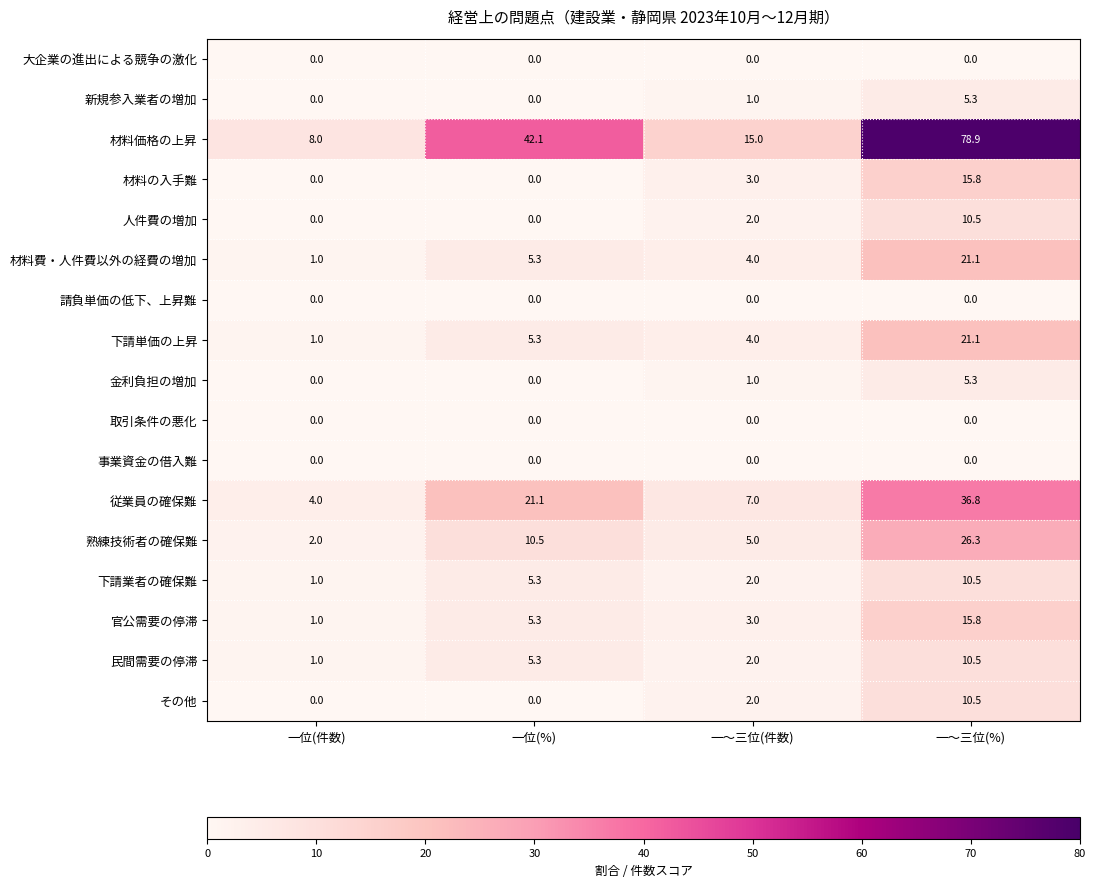

At which label is 従業員の確保難 closest to 20?

一位(%)